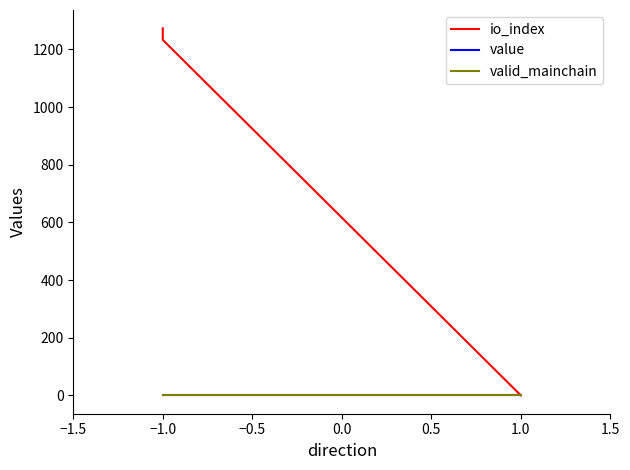

Which series has the largest total across all categories?

io_index